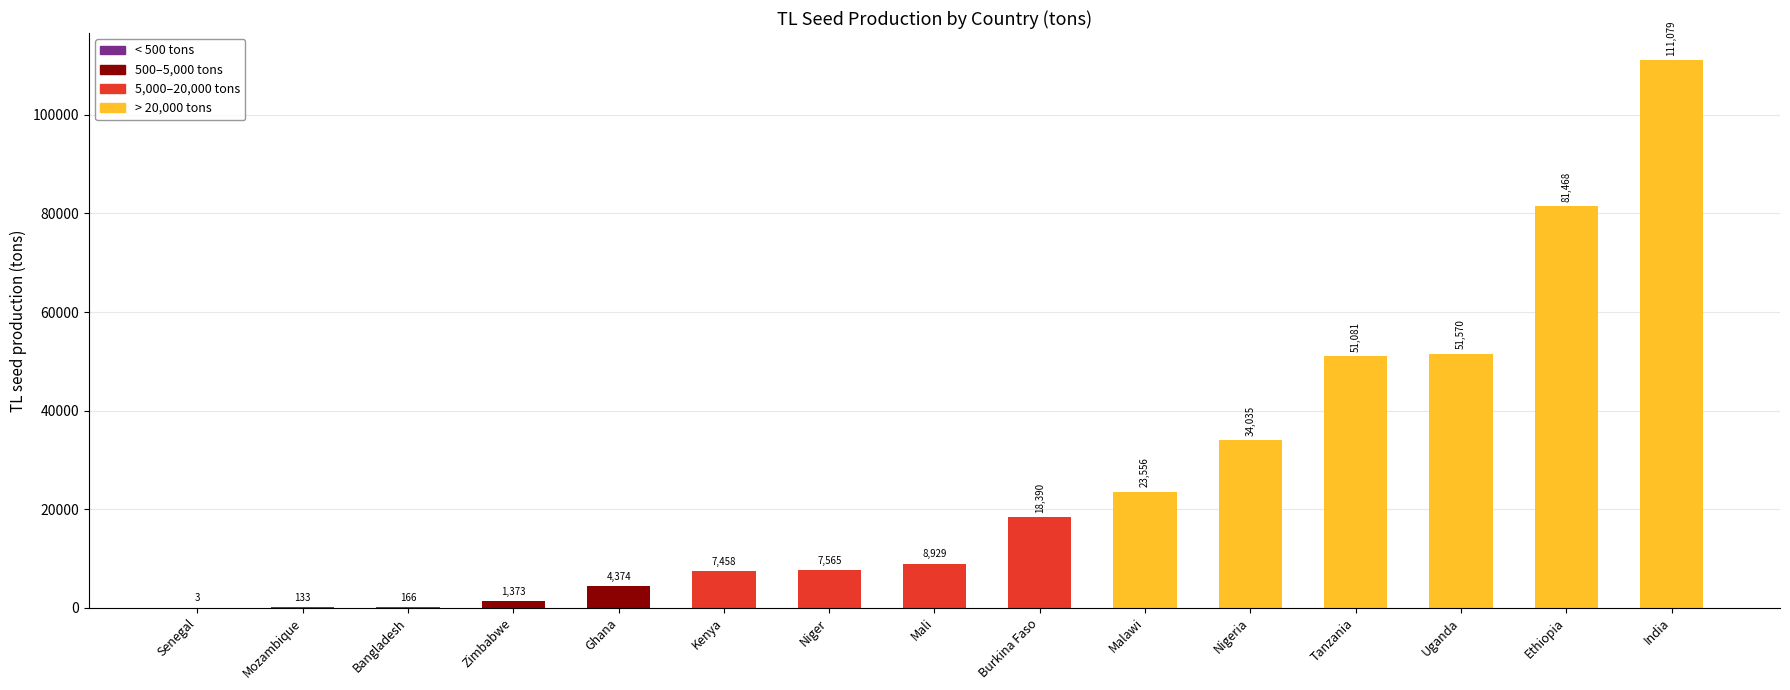

Is it true that the value at Ghana is 4373.6?

True